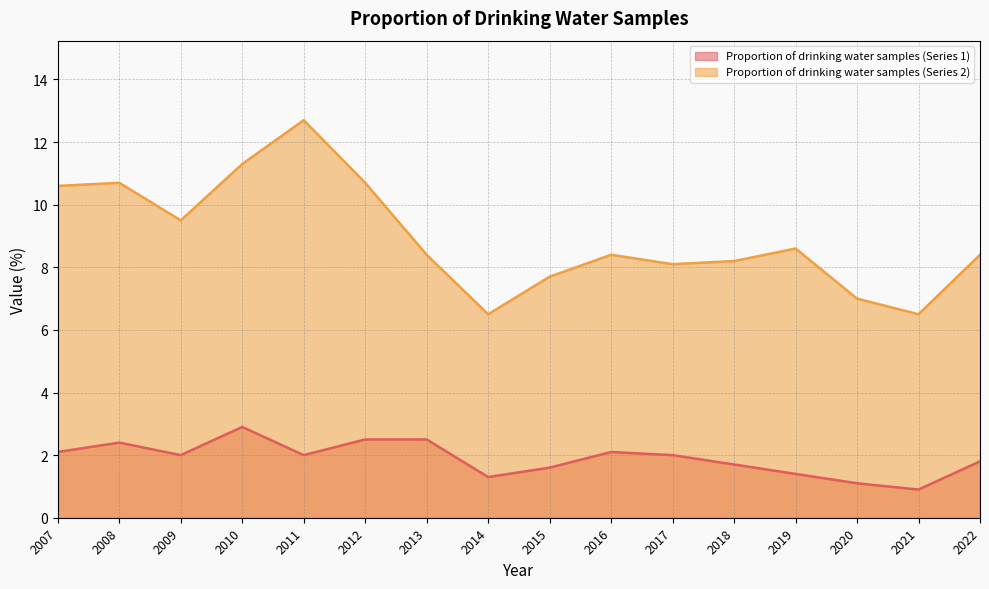

At 2010, list the series in order from smallest to largest.

Proportion of drinking water samples (Series 1), Proportion of drinking water samples (Series 2)